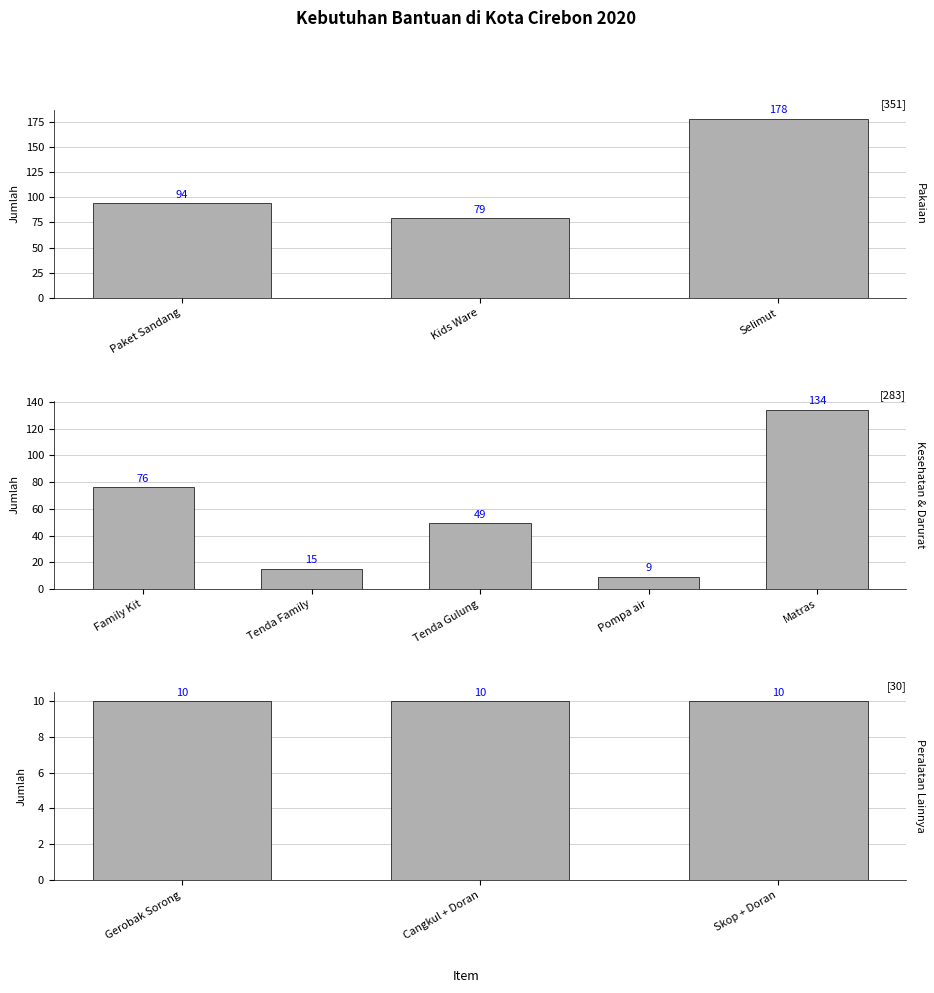

Are the bars grouped side by side (vs. stacked)?

No